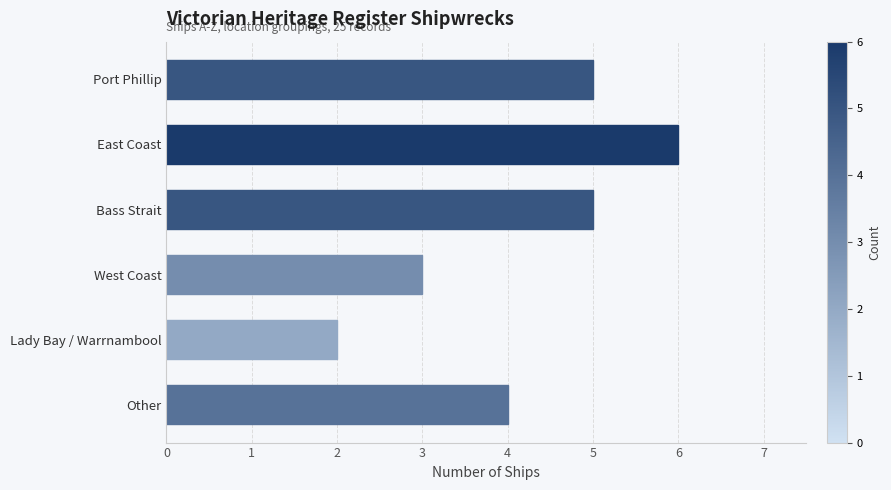

True or false: the data shows 5 at Bass Strait.

True